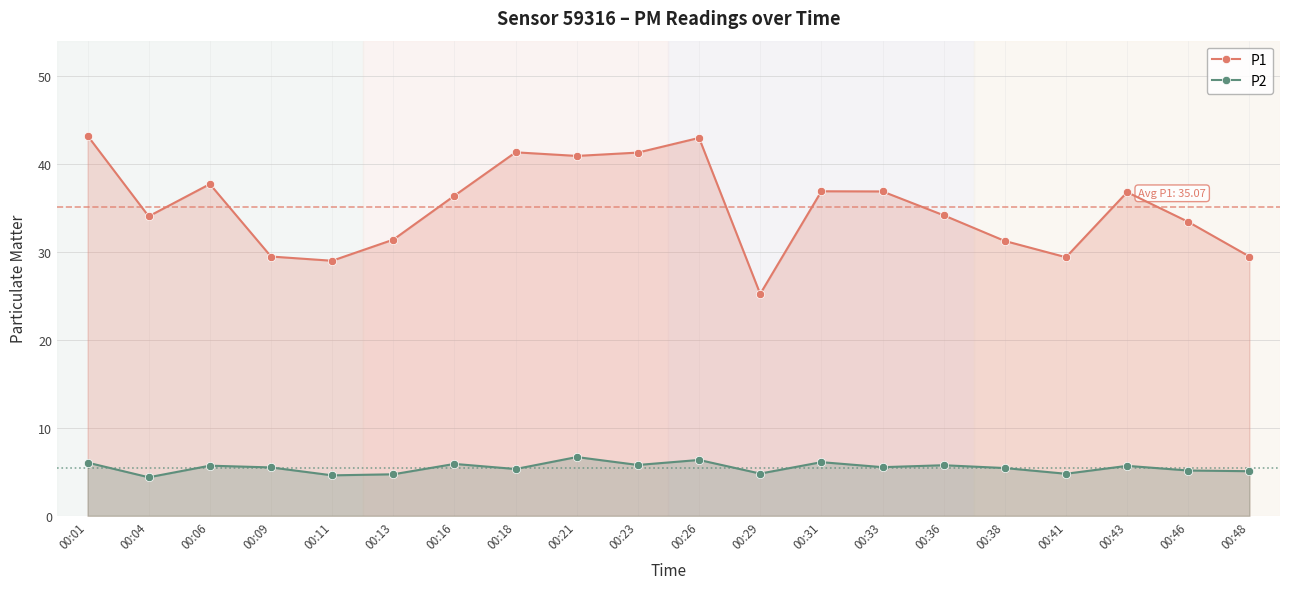

What is the value of the P1 point at the 1st from the left?

43.2